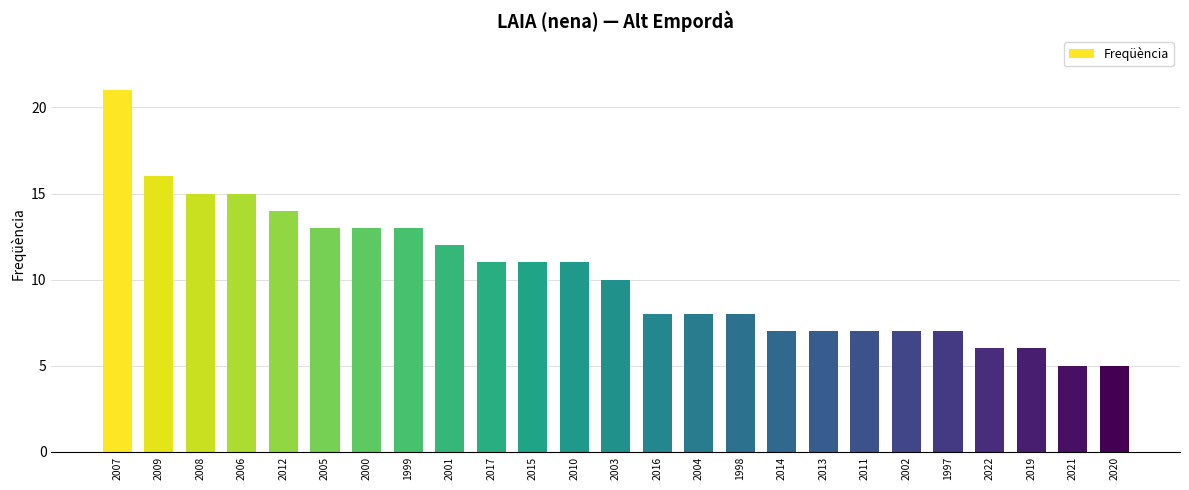

What value does the data have at 2022?

6